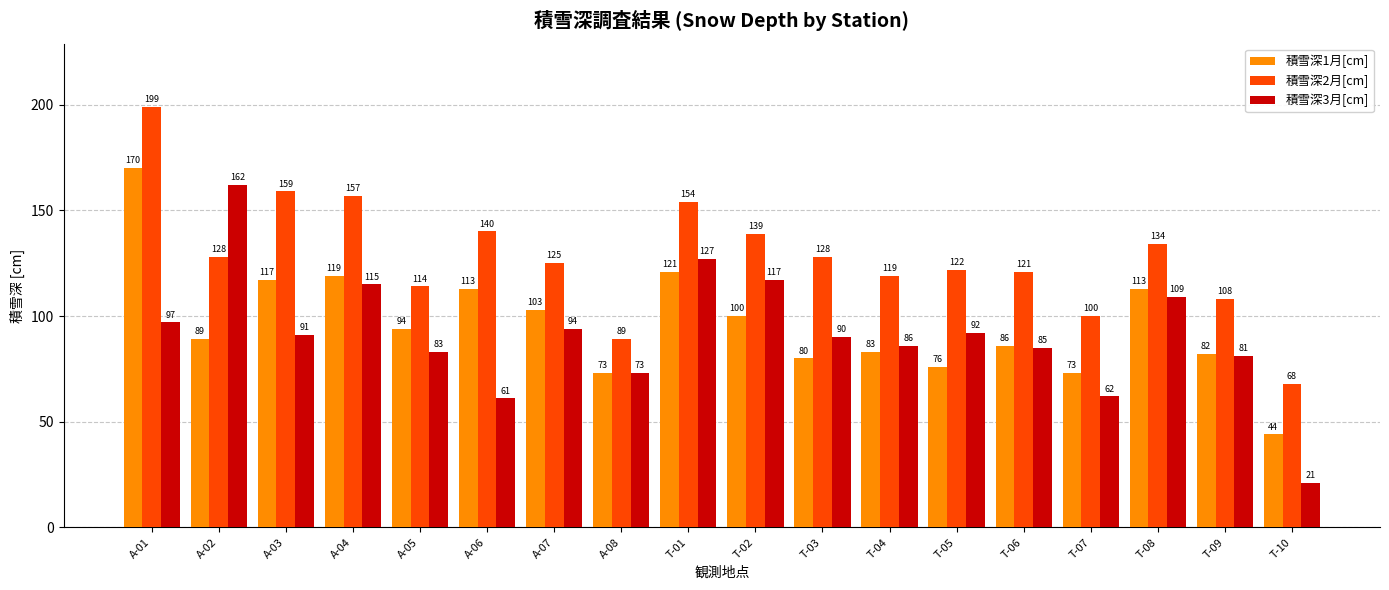

How many values in the 積雪深2月[cm] series are below 128?

9